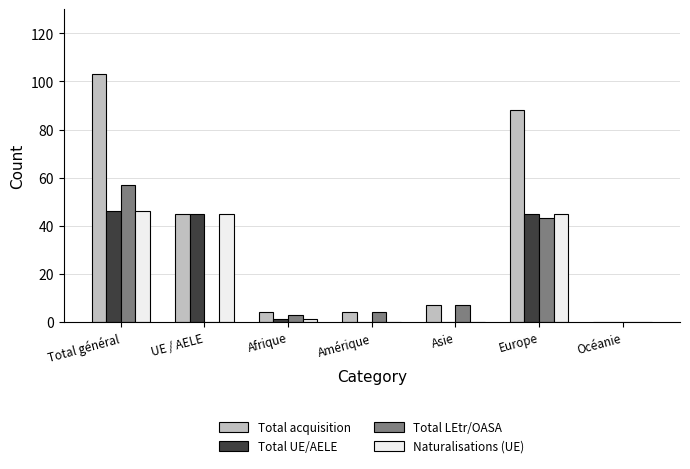

What is the sum of all Total LEtr/OASA values?

114